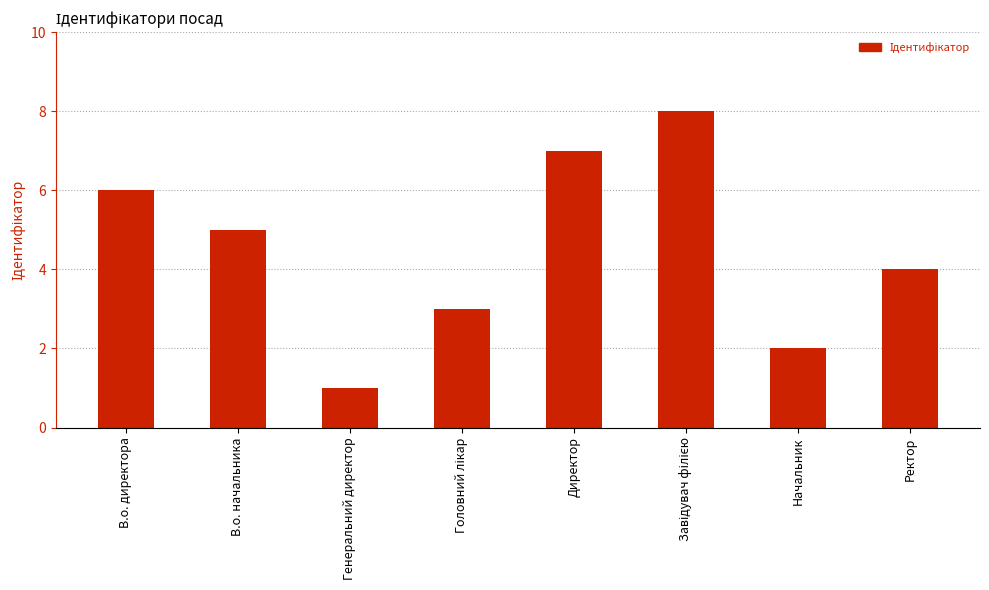

How many data points are less than 5?

4